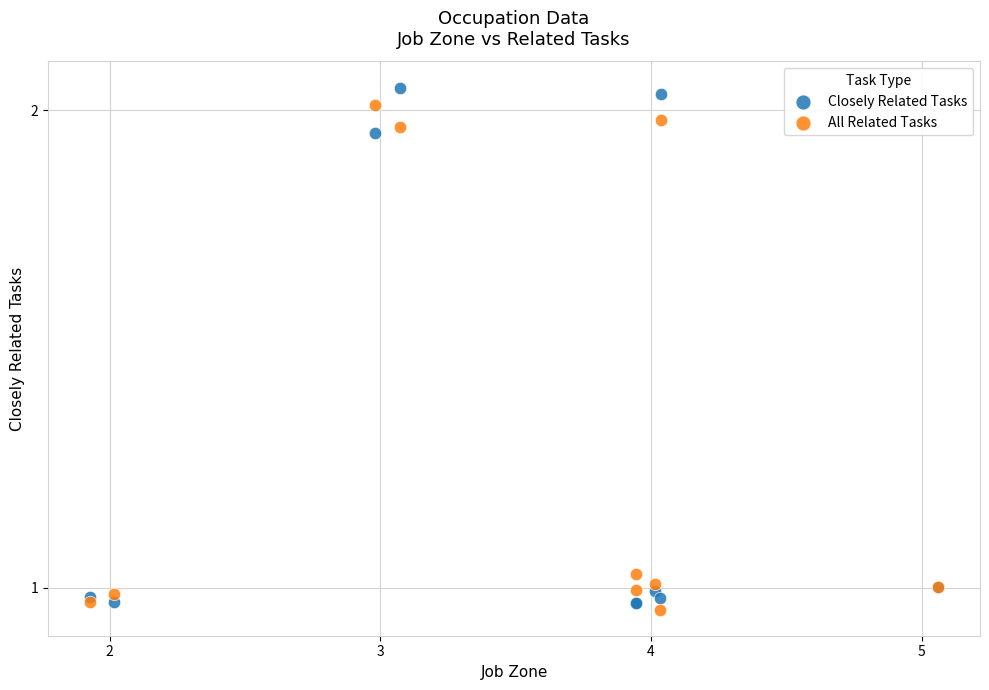

Which series contains the lowest Y value?

All Related Tasks